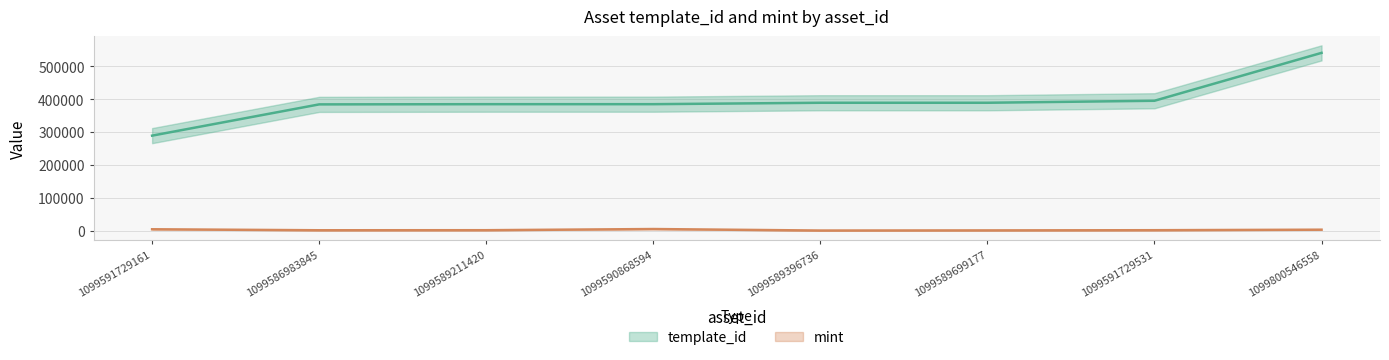

The mint series shows 1220 at 1099591729531. True or false?

True